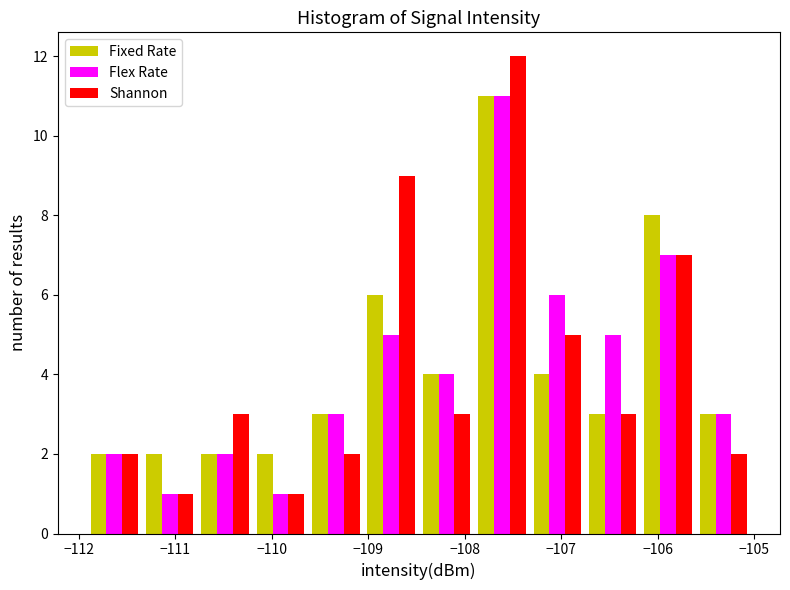

Reading left to right, transcribe this chart: for each range on the x-axis, give the height of each series' bar. Neither the bar edges nor the heights are printed on the chart, so give them approximately, as read against the axes.

-111.9 to -111.3: Fixed Rate=2	Flex Rate=2	Shannon=2
-111.3 to -110.8: Fixed Rate=2	Flex Rate=1	Shannon=1
-110.8 to -110.2: Fixed Rate=2	Flex Rate=2	Shannon=3
-110.2 to -109.6: Fixed Rate=2	Flex Rate=1	Shannon=1
-109.6 to -109.0: Fixed Rate=3	Flex Rate=3	Shannon=2
-109.0 to -108.5: Fixed Rate=6	Flex Rate=5	Shannon=9
-108.5 to -107.9: Fixed Rate=4	Flex Rate=4	Shannon=3
-107.9 to -107.3: Fixed Rate=11	Flex Rate=11	Shannon=12
-107.3 to -106.8: Fixed Rate=4	Flex Rate=6	Shannon=5
-106.8 to -106.2: Fixed Rate=3	Flex Rate=5	Shannon=3
-106.2 to -105.6: Fixed Rate=8	Flex Rate=7	Shannon=7
-105.6 to -105.0: Fixed Rate=3	Flex Rate=3	Shannon=2